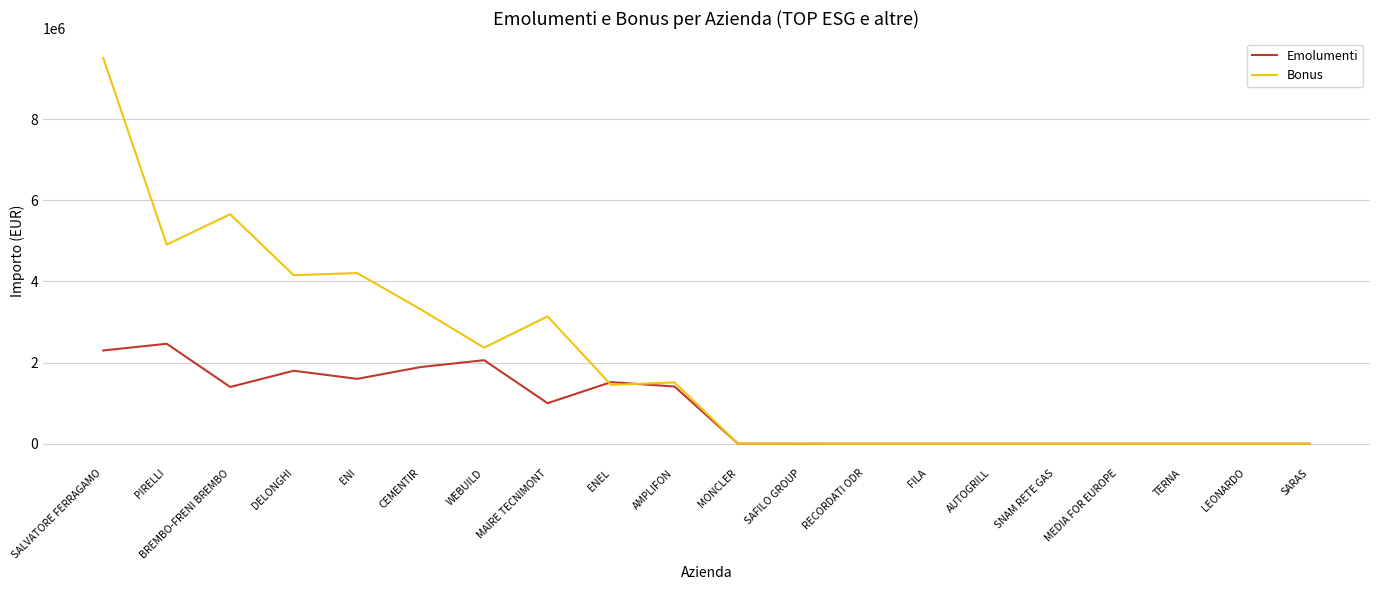

What is the highest value of the Emolumenti series?

2465000.0